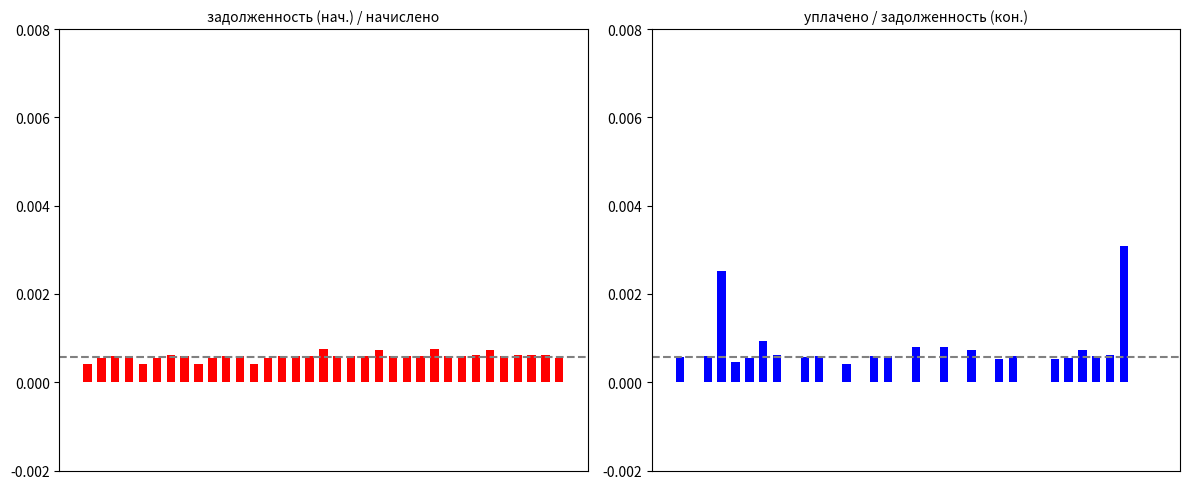

Which has a higher value, 5 or 33?

33